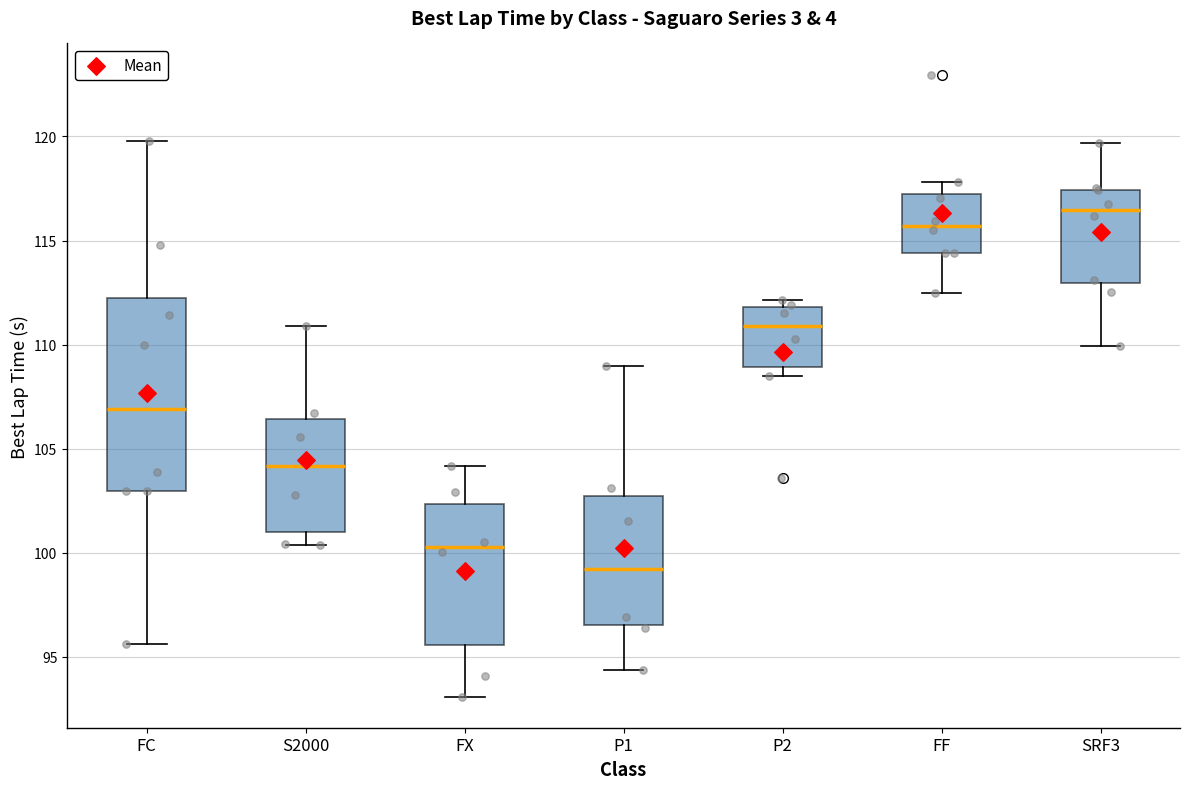

Which box's median line is the highest?

SRF3